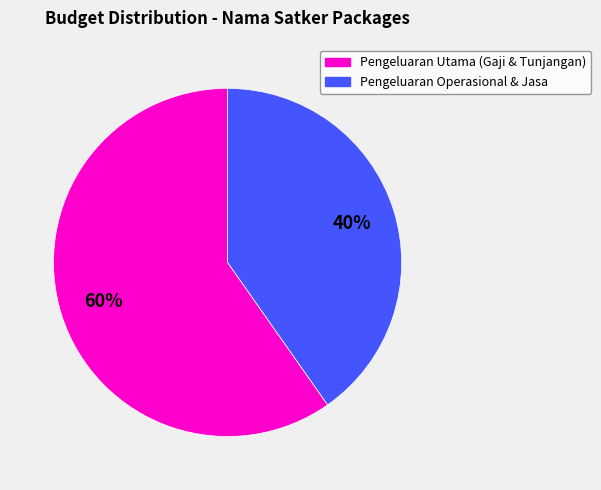

Is there any slice that represents more than half of the pie?

Yes